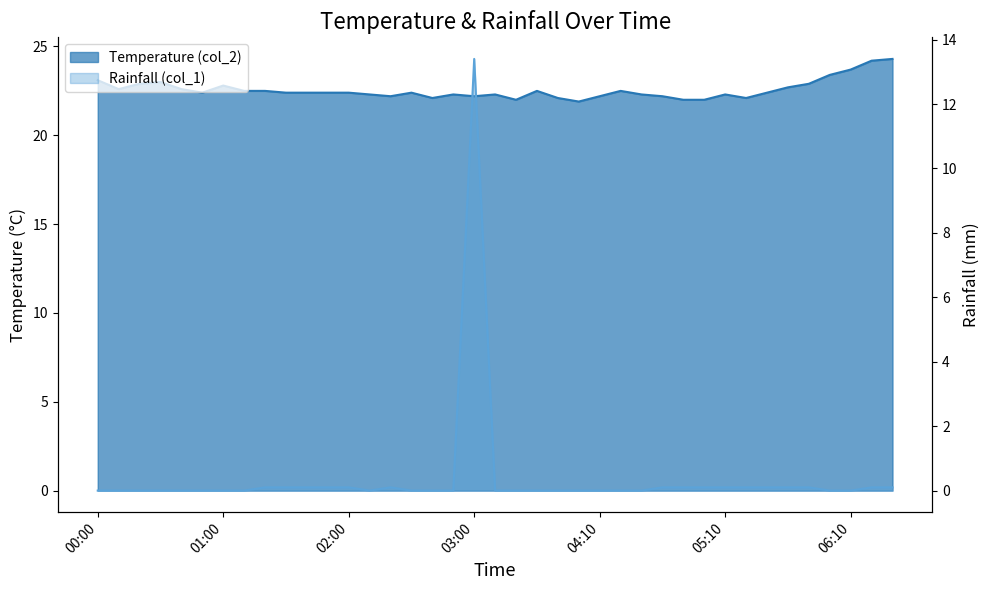

How many data points in Rainfall (col_1) are above 0?

17